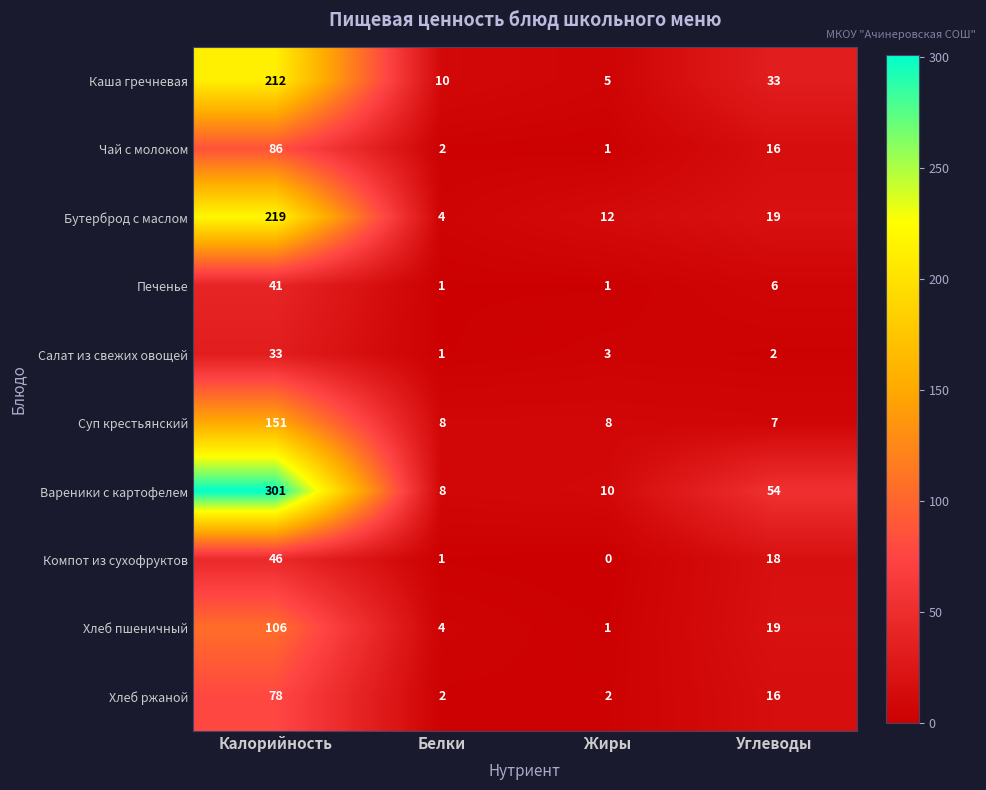

Which series has the largest total across all categories?

Вареники с картофелем